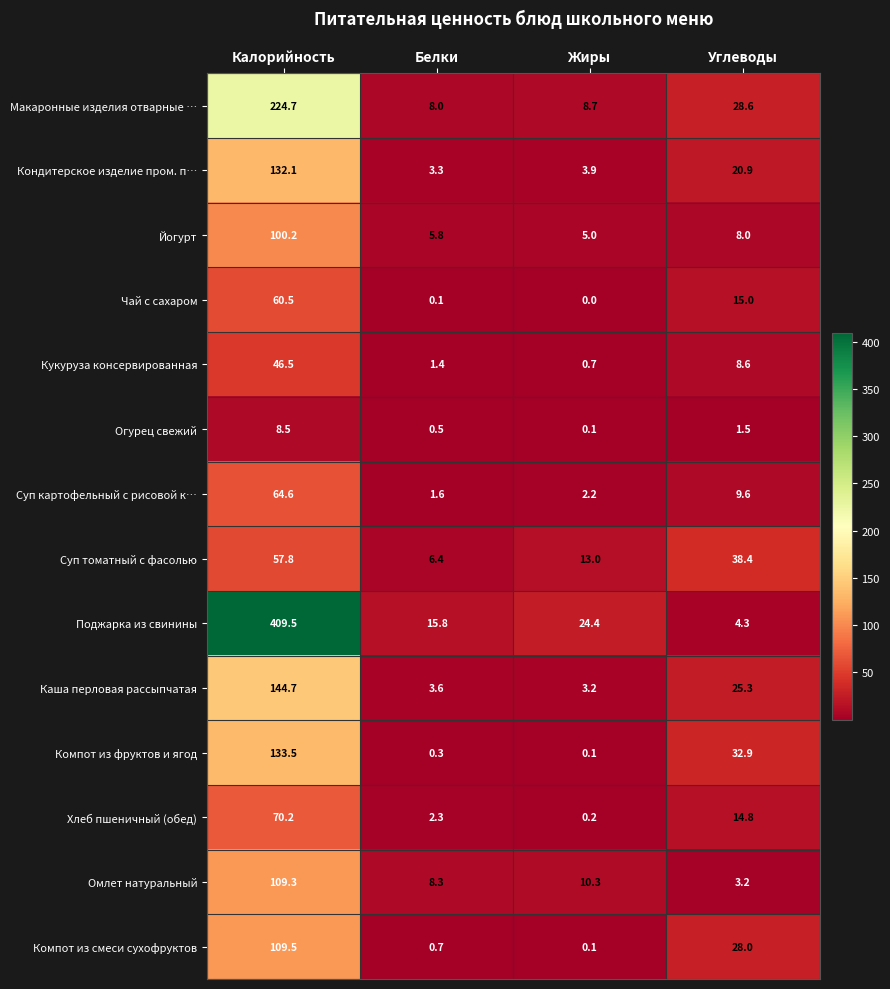

Between Жиры and Углеводы, which series saw the biggest shift?

Компот из фруктов и ягод